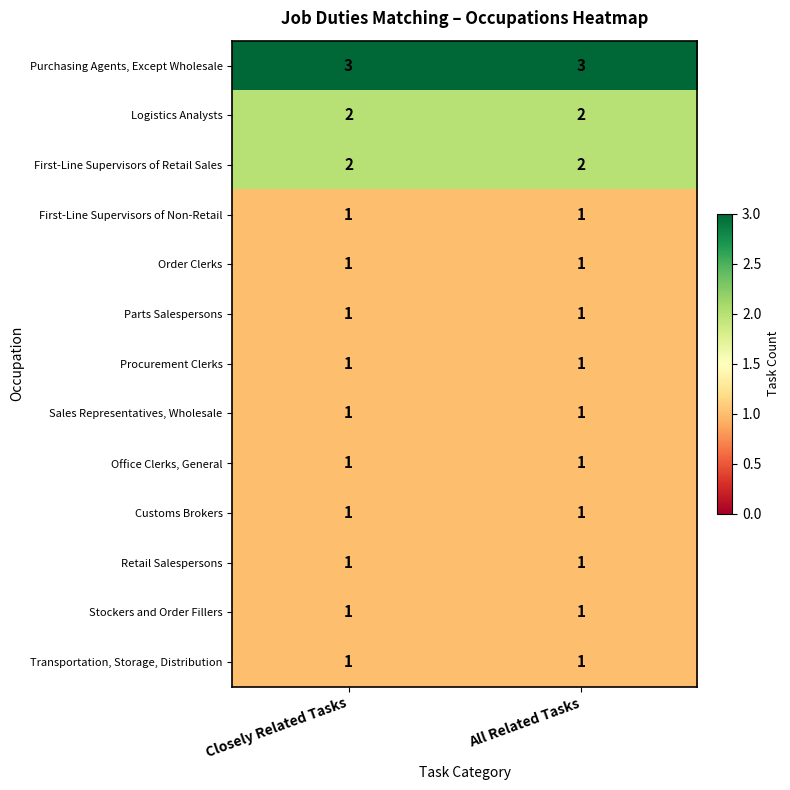

Which series has the largest total across all categories?

Purchasing Agents, Except Wholesale